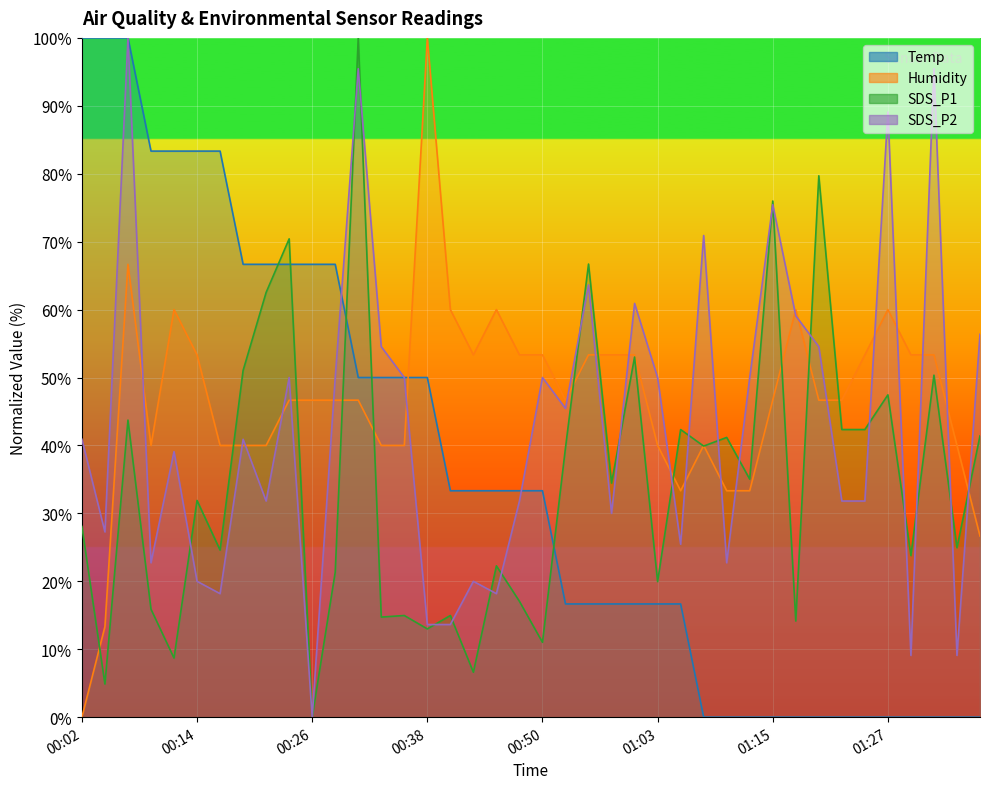

Reading left to right, list all the values displayed in this chart.

Temp: 100.0	100.0	100.0	83.3	83.3	83.3	83.3	66.7	66.7	66.7	66.7	66.7	50.0	50.0	50.0	50.0	33.3	33.3	33.3	33.3	33.3	16.7	16.7	16.7	16.7	16.7	16.7	0.0	0.0	0.0	0.0	0.0	0.0	0.0	0.0	0.0	0.0	0.0	0.0	0.0
Humidity: 0.0	13.3	66.7	40.0	60.0	53.3	40.0	40.0	40.0	46.7	46.7	46.7	46.7	40.0	40.0	100.0	60.0	53.3	60.0	53.3	53.3	46.7	53.3	53.3	53.3	40.0	33.3	40.0	33.3	33.3	46.7	60.0	46.7	46.7	53.3	60.0	53.3	53.3	40.0	26.7
SDS_P1: 28.1	4.9	43.7	15.9	8.7	31.9	24.6	51.0	62.5	70.4	0.0	21.3	100.0	14.7	15.0	13.0	15.0	6.6	22.3	17.1	11.0	39.7	66.7	34.5	53.0	20.0	42.3	39.9	41.2	35.0	76.0	14.2	79.7	42.3	42.3	47.4	23.8	50.3	24.9	41.4
SDS_P2: 40.9	27.3	100.0	22.7	39.1	20.0	18.2	40.9	31.8	50.0	0.0	50.0	95.5	54.5	50.0	13.6	13.6	20.0	18.2	31.8	50.0	45.5	63.6	30.0	60.9	50.0	25.5	70.9	22.7	50.0	75.5	59.1	54.5	31.8	31.8	89.1	9.1	95.5	9.1	56.4